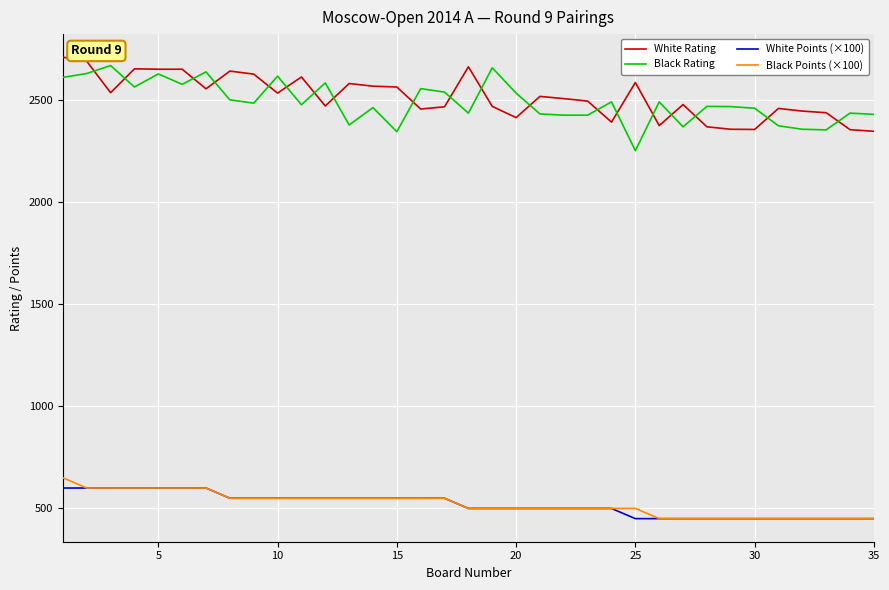

What is the maximum value for White Points (×100)?

600